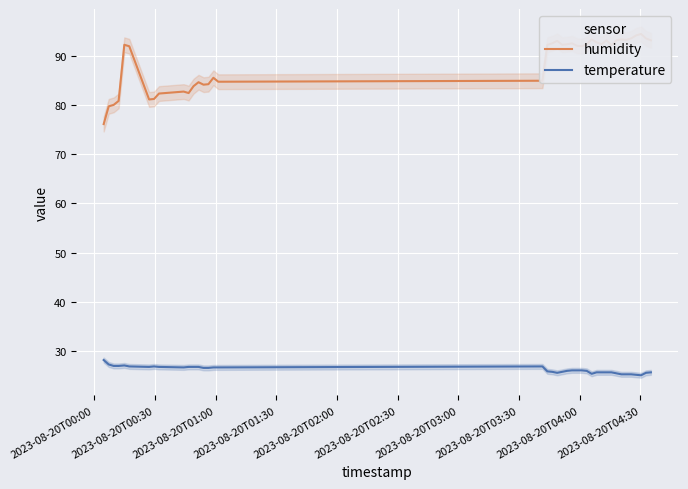

True or false: temperature and humidity cross at least once.

False